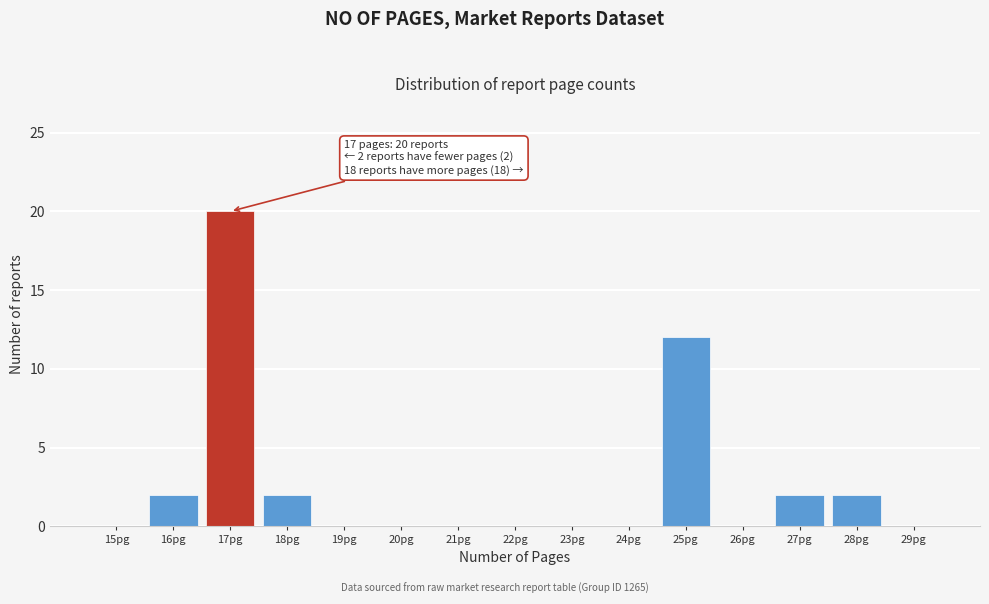

Reading right to left, list all the values displayed in this chart.

29pg=0	28pg=2	27pg=2	26pg=0	25pg=12	24pg=0	23pg=0	22pg=0	21pg=0	20pg=0	19pg=0	18pg=2	17pg=20	16pg=2	15pg=0